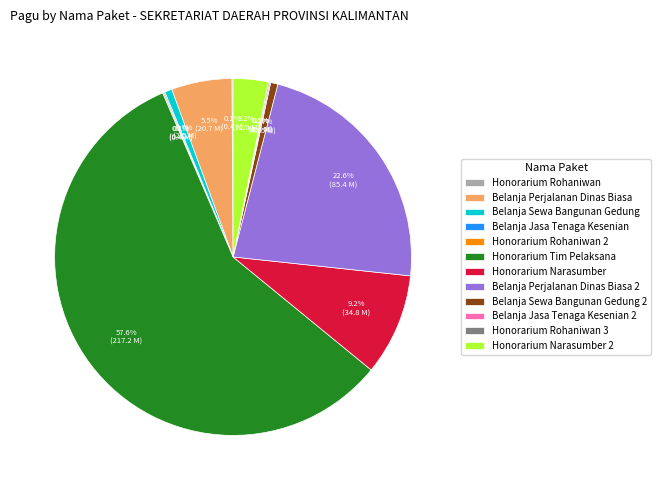

What is the largest slice in the pie chart?

Honorarium Tim Pelaksana